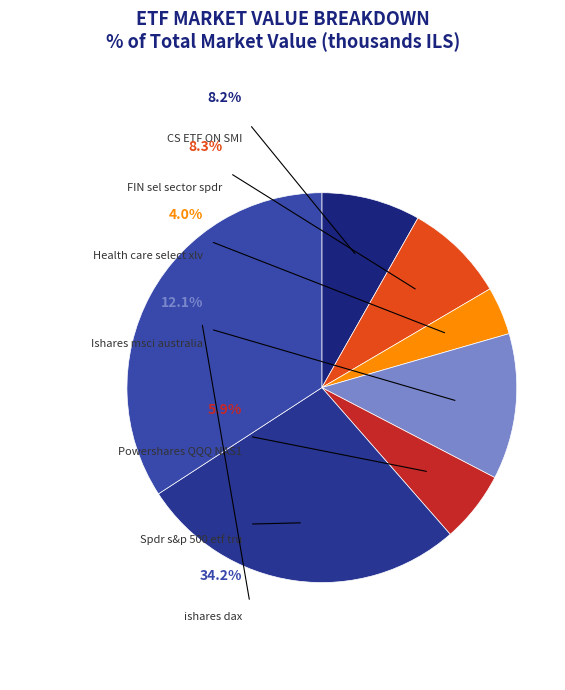

How many slices are in this pie chart?

7